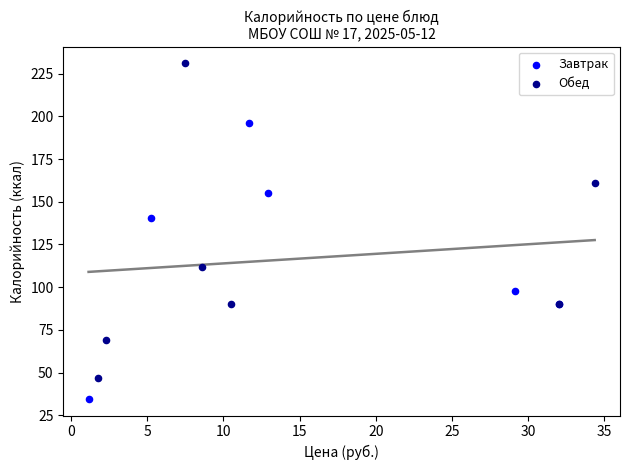

Which series reaches the maximum Y coordinate?

Обед